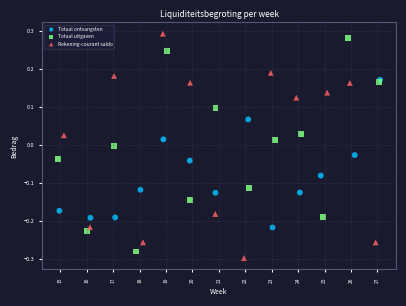

Which series has the largest Y range (max minus min)?

Rekening-courant saldo